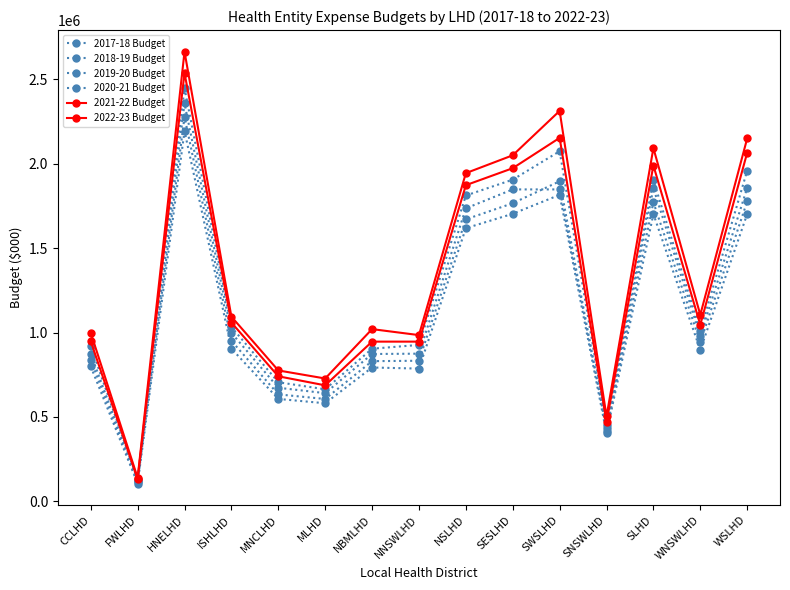

What is the difference between the 2017-18 Budget values at WNSWLHD and ISHLHD?

7970.7